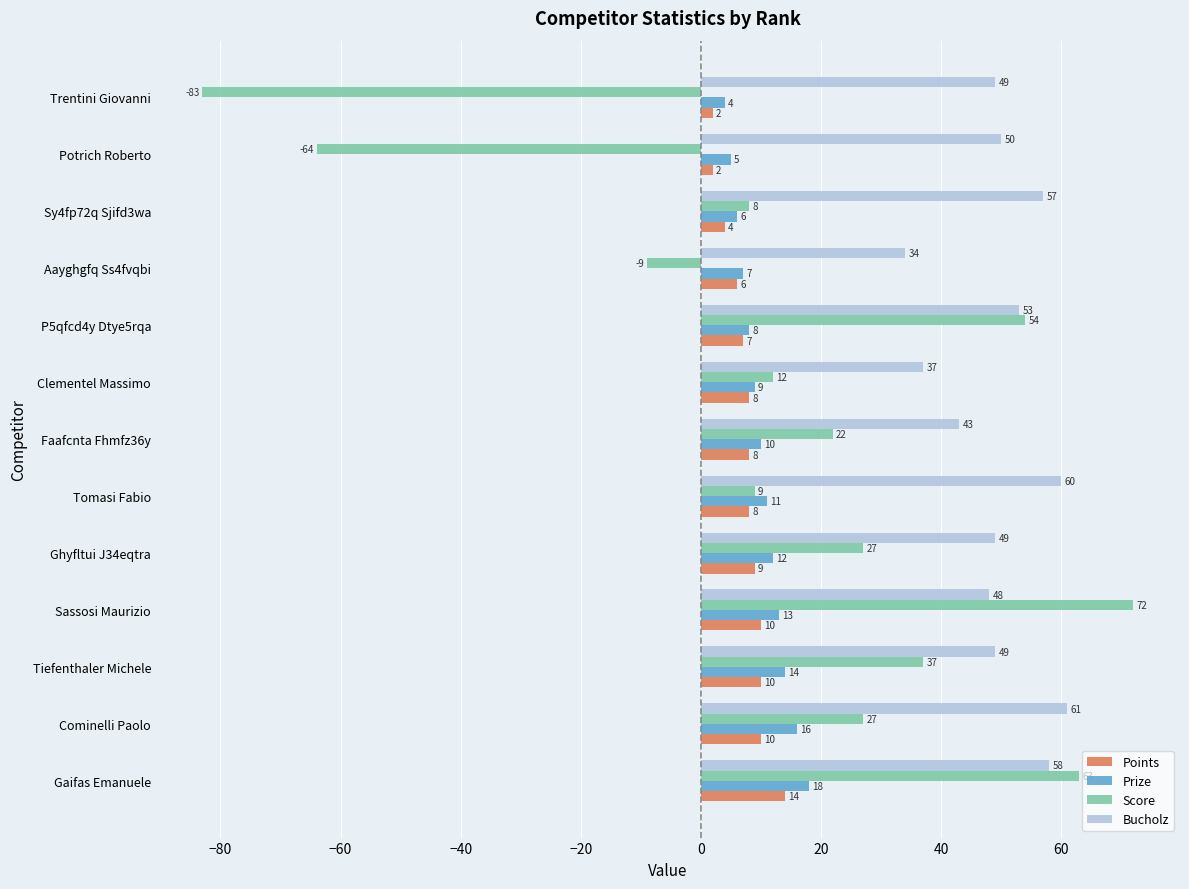

At which label is Bucholz closest to 47?

Sassosi Maurizio